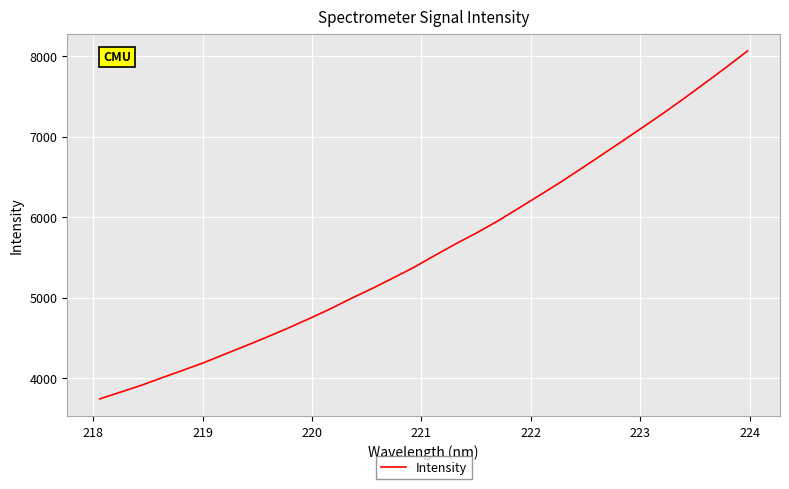

True or false: there are more than 0 points higher than both neighbors.

False